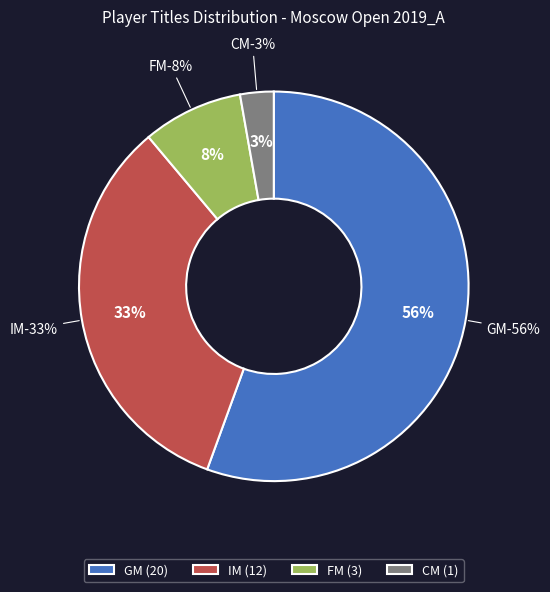

Between GM and CM, which is larger?

GM